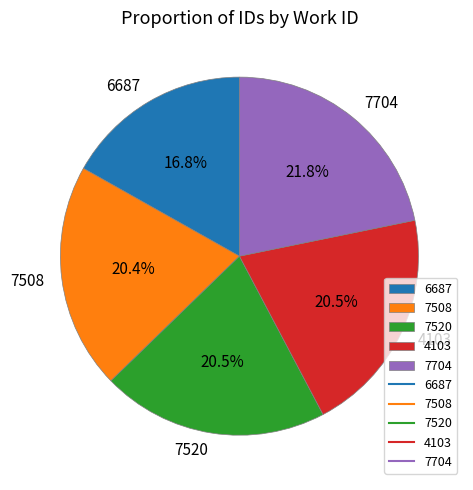

To the nearest percent, what is the difference between the 4103 and 6687 slice percentages?

4%